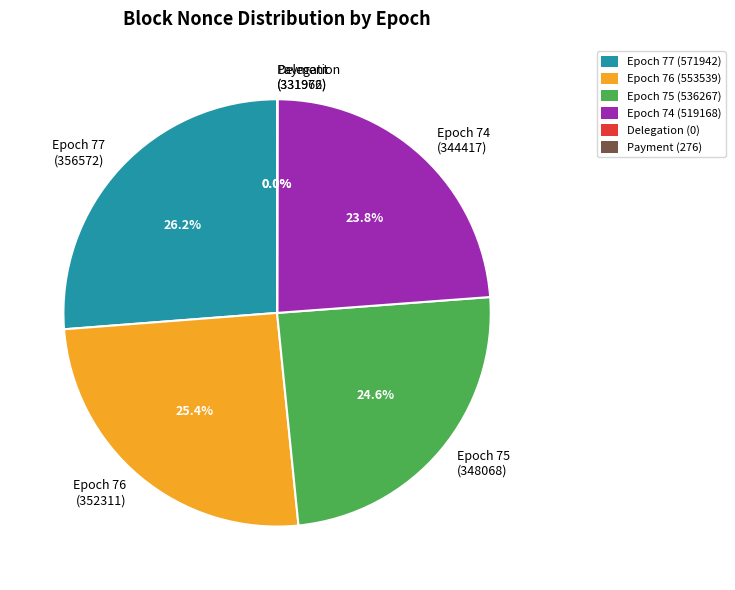

What portion of the pie excludes Epoch 77 (356572)?

73.8%